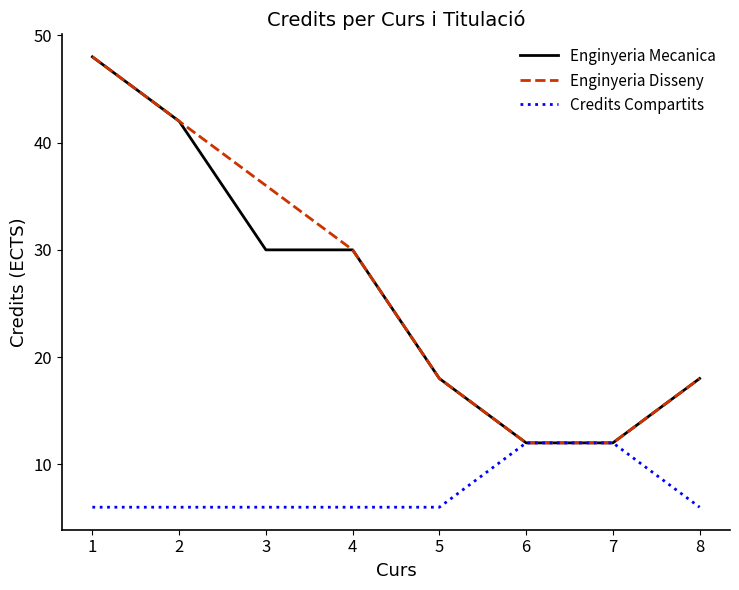

What is the smallest value displayed?

6